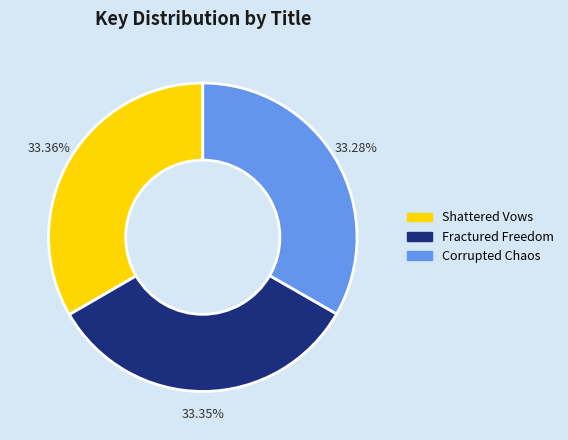

Does any single category account for the majority?

No